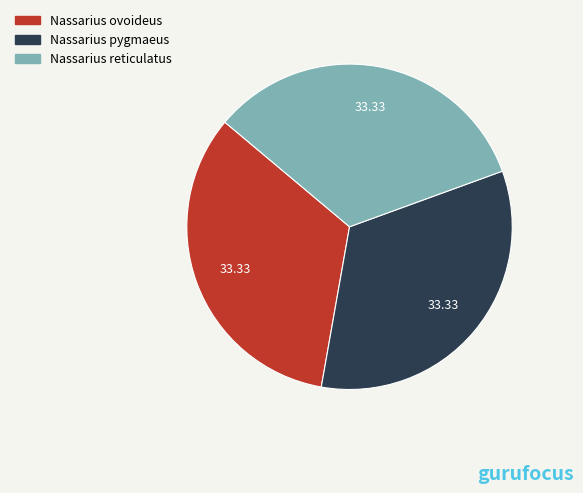

Is there any slice that represents more than half of the pie?

No